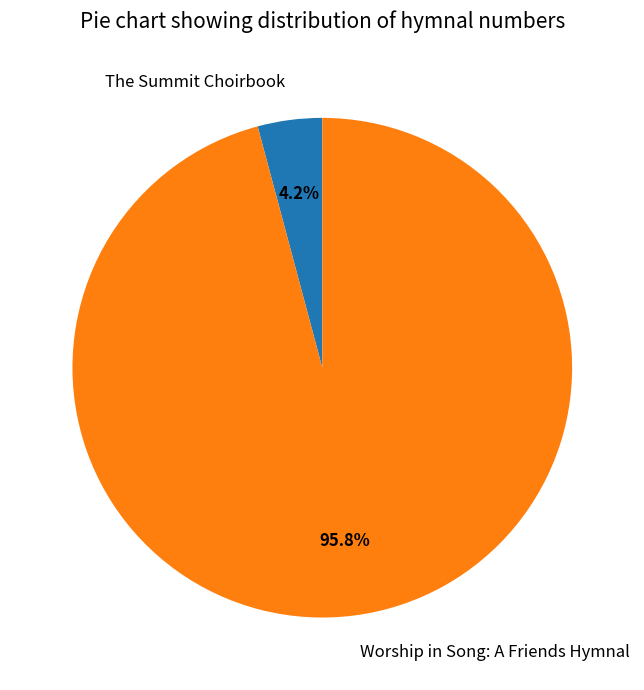

Does The Summit Choirbook represent more than half of the total?

No